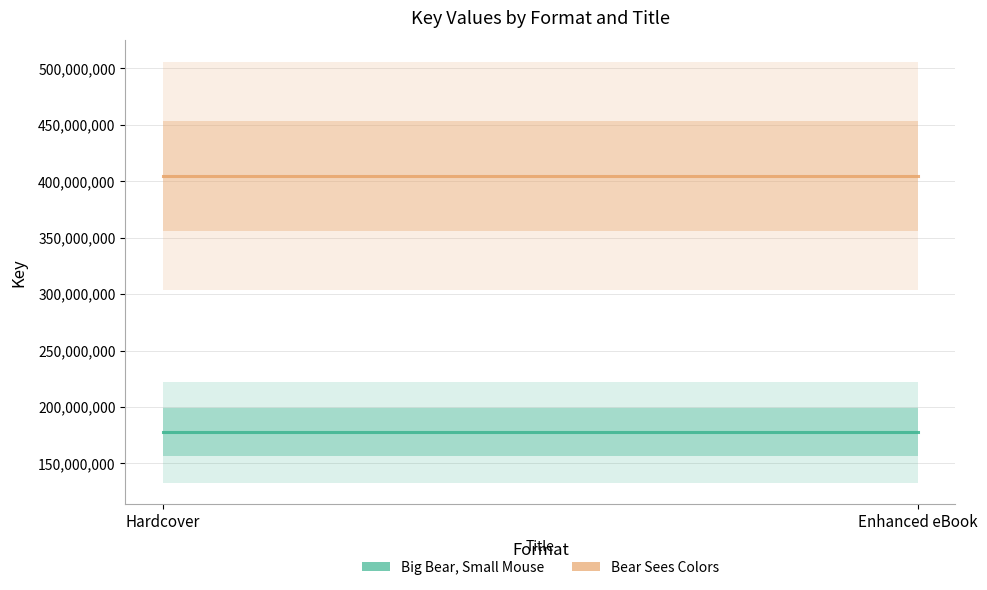

What is the spread (max minus min) of values at Enhanced eBook?

227218138